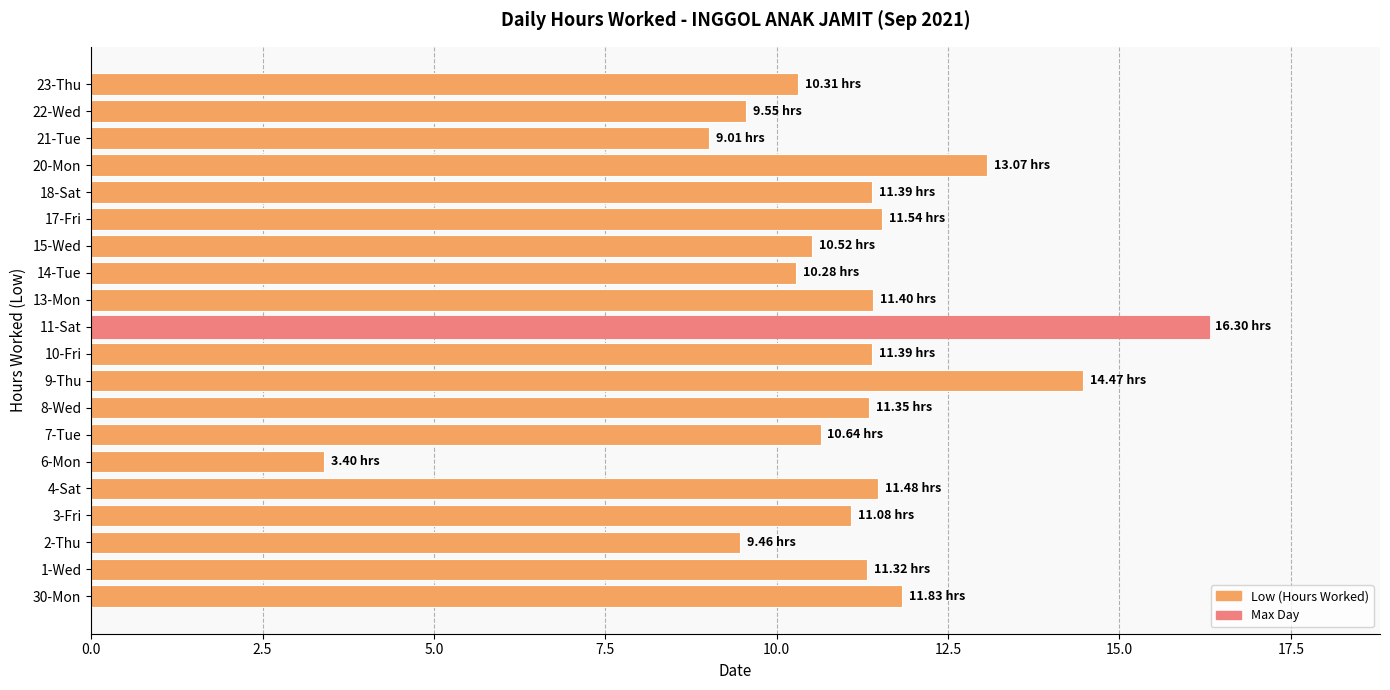

What is the greatest value displayed?

16.3